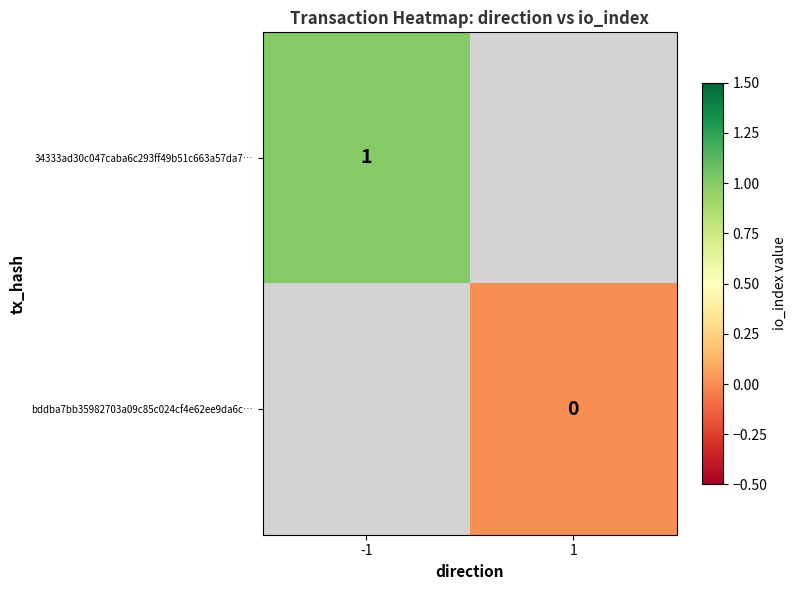

The value of 34333ad30c047caba6c293ff49b51c663a57da7… at -1 is 1.5. True or false?

False